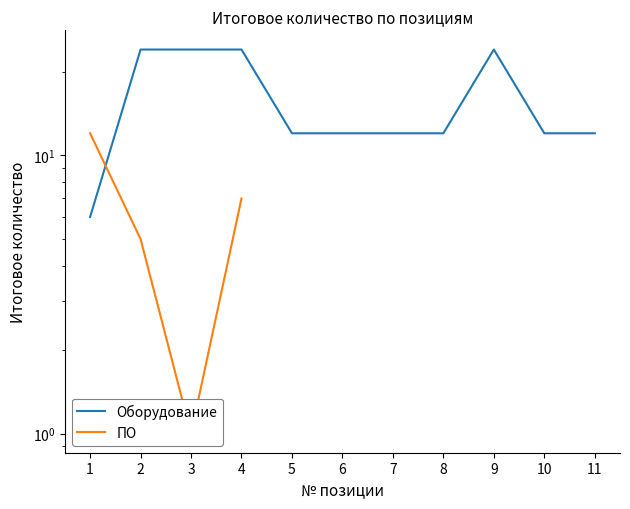

At which category is the sum across all series the highest?

4